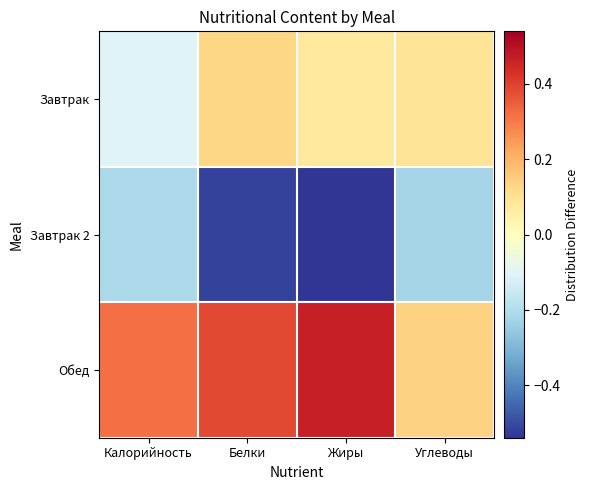

How many categories are shown in the chart?

4